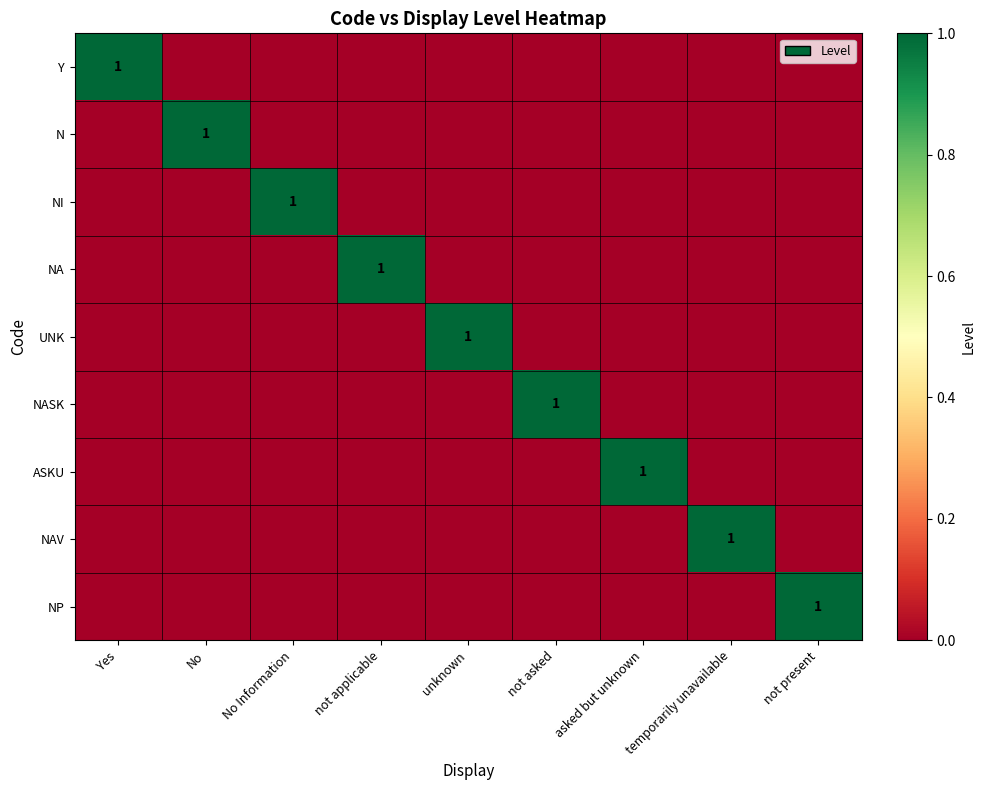

List the series in order of their peak value, lowest first.

Y, N, NI, NA, UNK, NASK, ASKU, NAV, NP